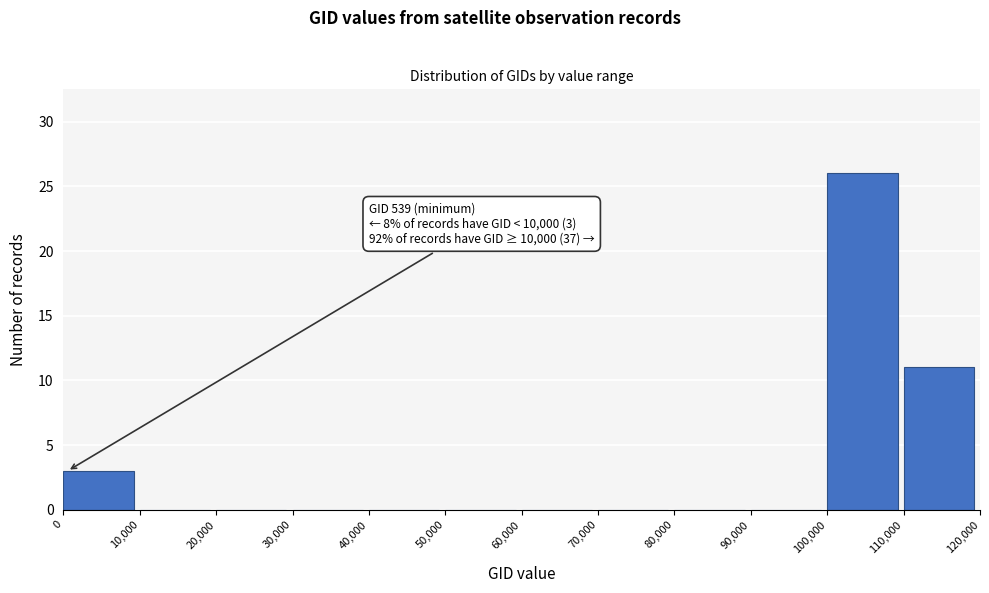

Which range on the x-axis has the tallest bar?

100,000 to 110,000